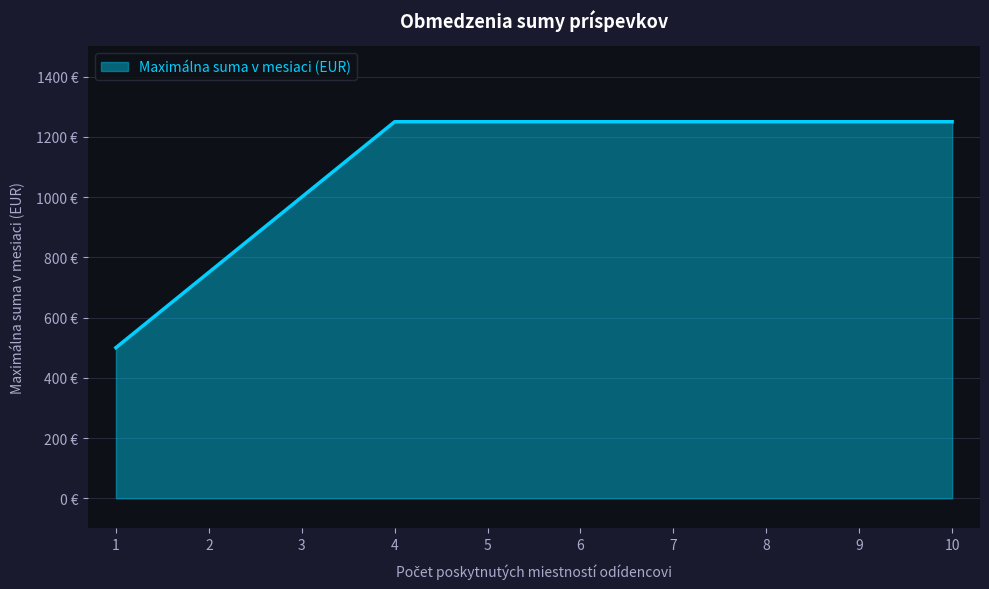

Does the chart display data point markers on the line(s)?

No